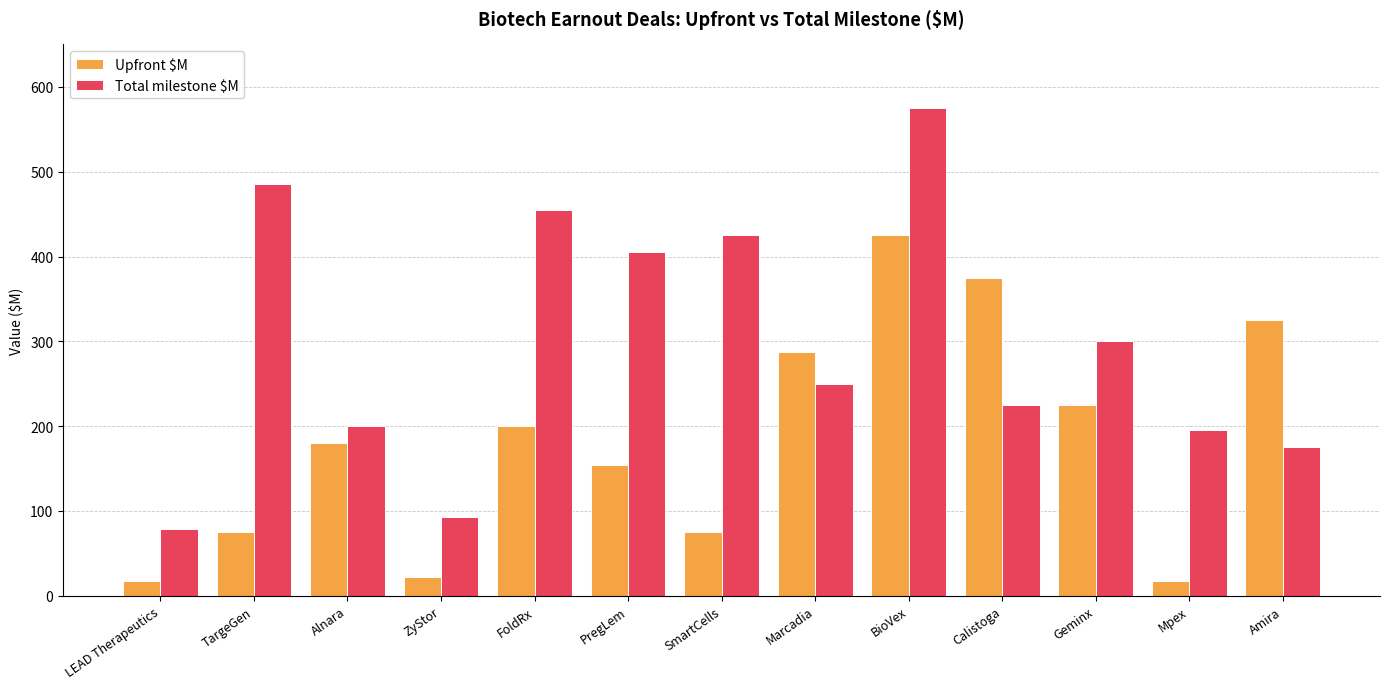

What is the label of the 5th bar from the left?

FoldRx